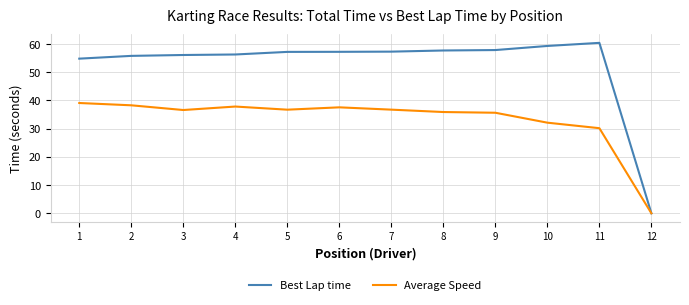

Rank the series by their average value, from lowest to highest.

Average Speed, Best Lap time